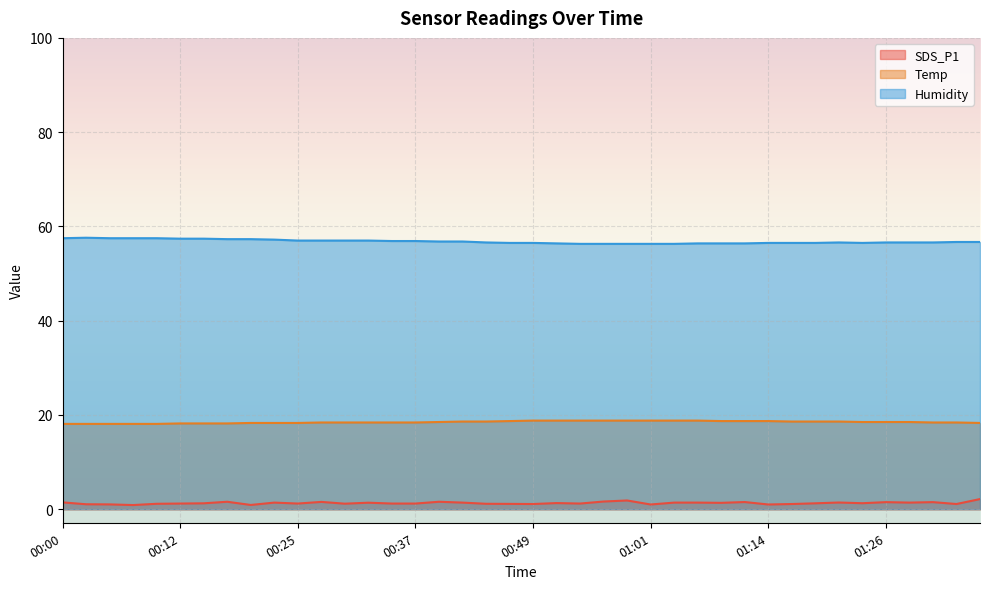

Is the value of Humidity at 01:14 greater than the value of SDS_P1 at 01:16?

Yes